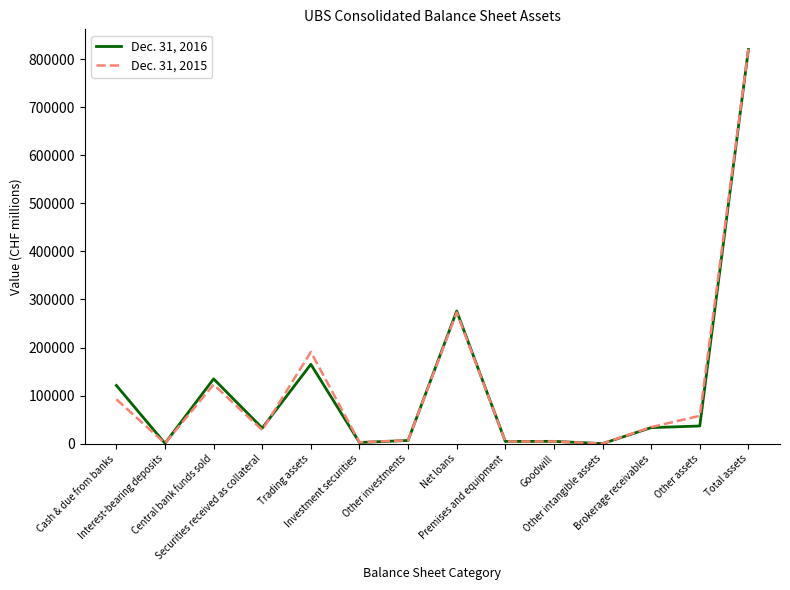

What are all the series names shown in the legend?

Dec. 31, 2016, Dec. 31, 2015